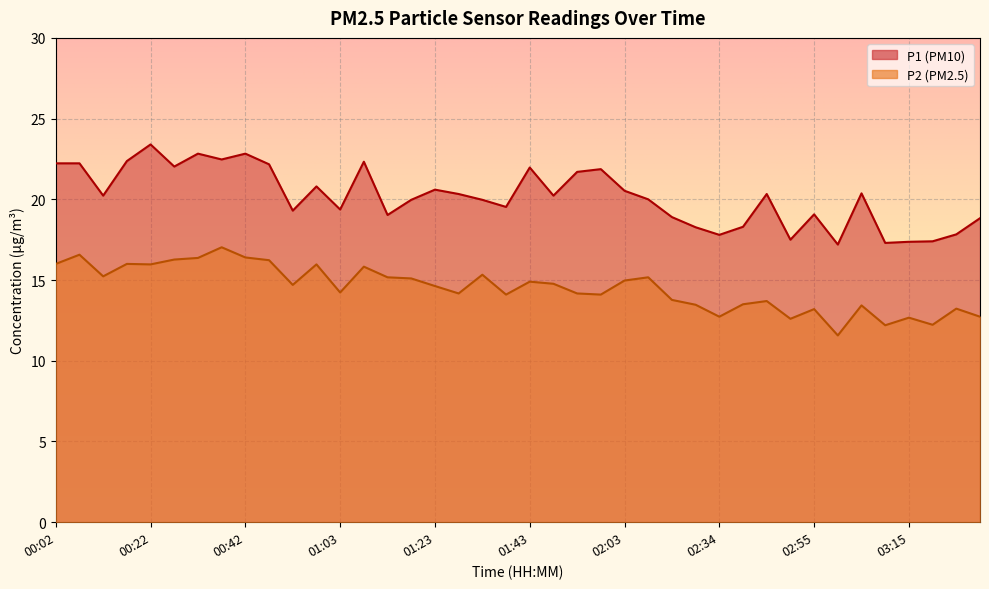

What is the difference between the second highest and second lowest values in the P2 series?

4.4